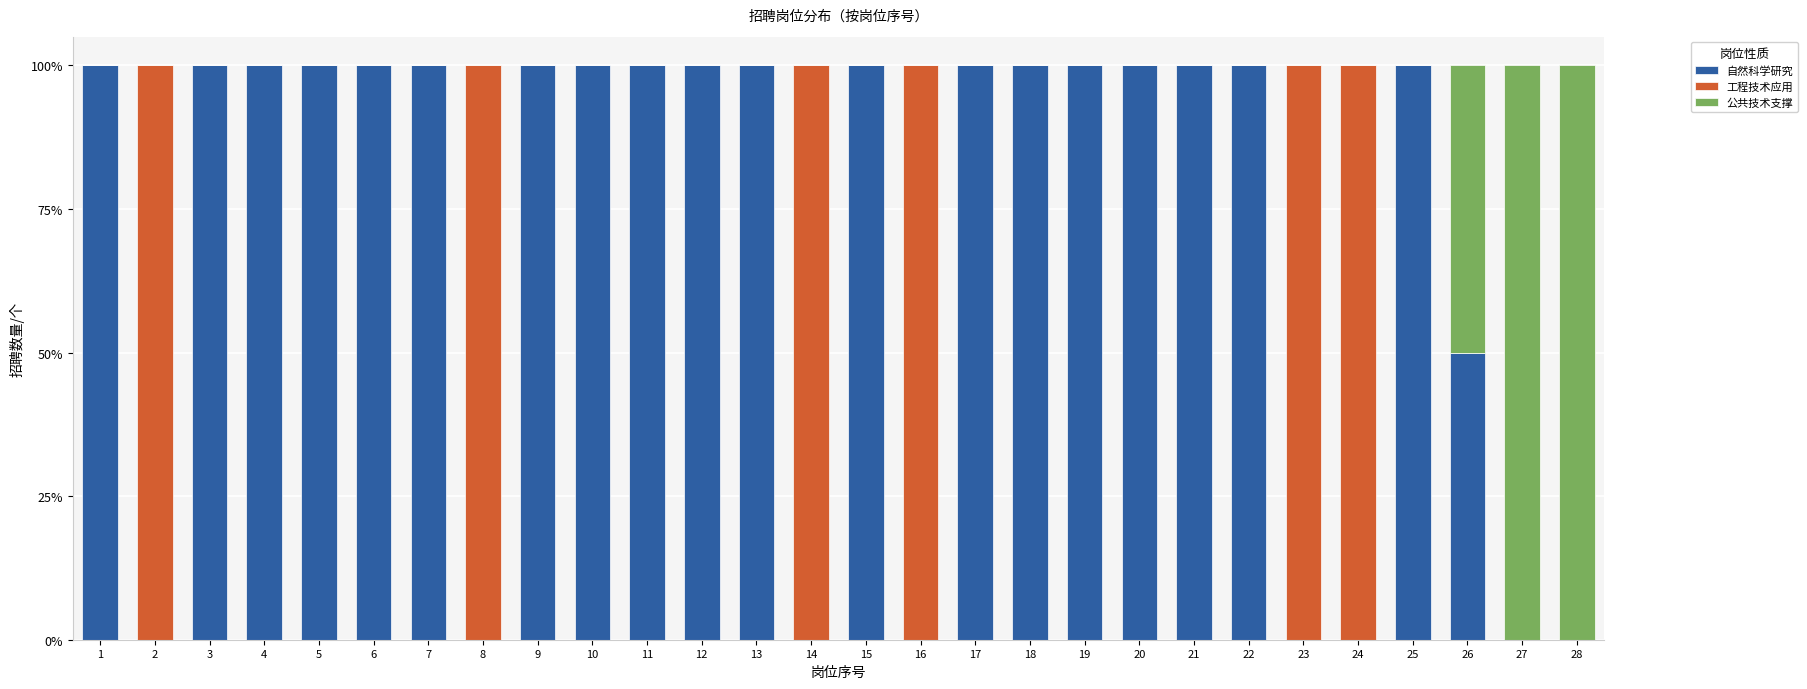

What is the total value across all series at 4?

100